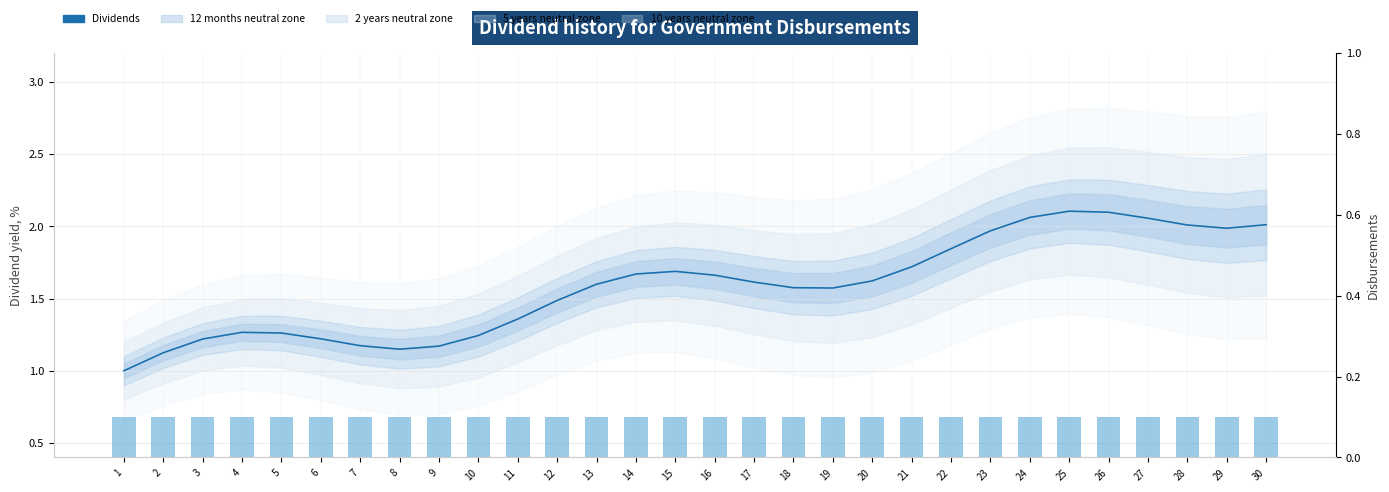

What is the value of the Dividends (bar) bar at the 16th from the left?

0.1